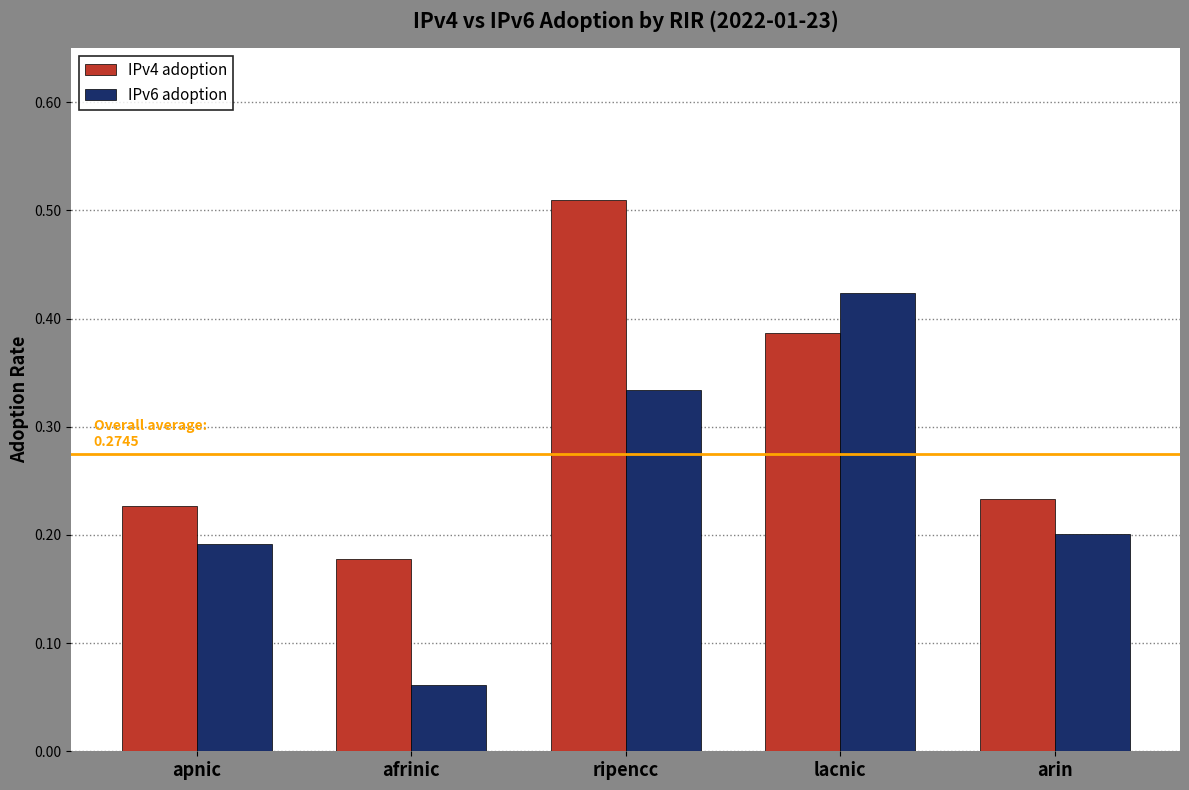

The value of IPv4 adoption at apnic is 0.2. True or false?

True